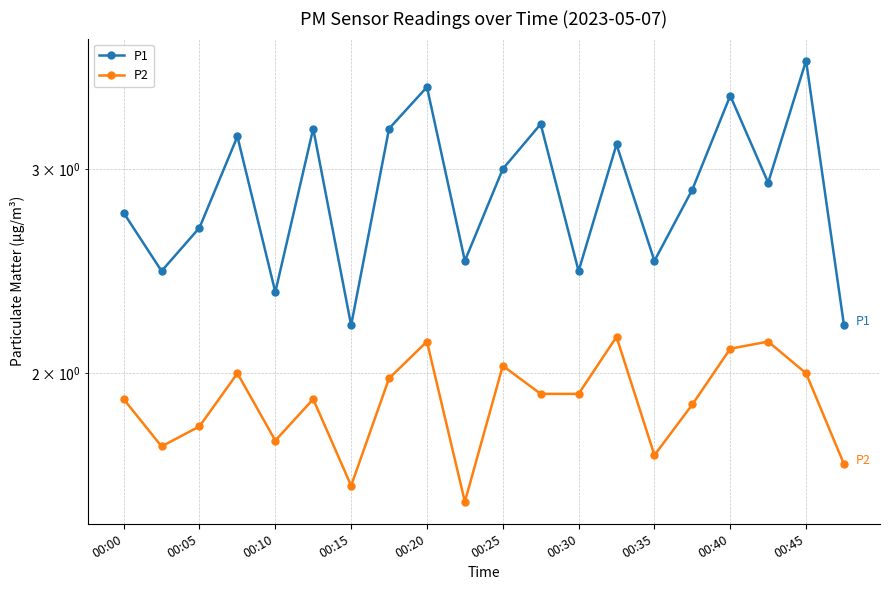

What is the total value across all series at 00:45?

5.7